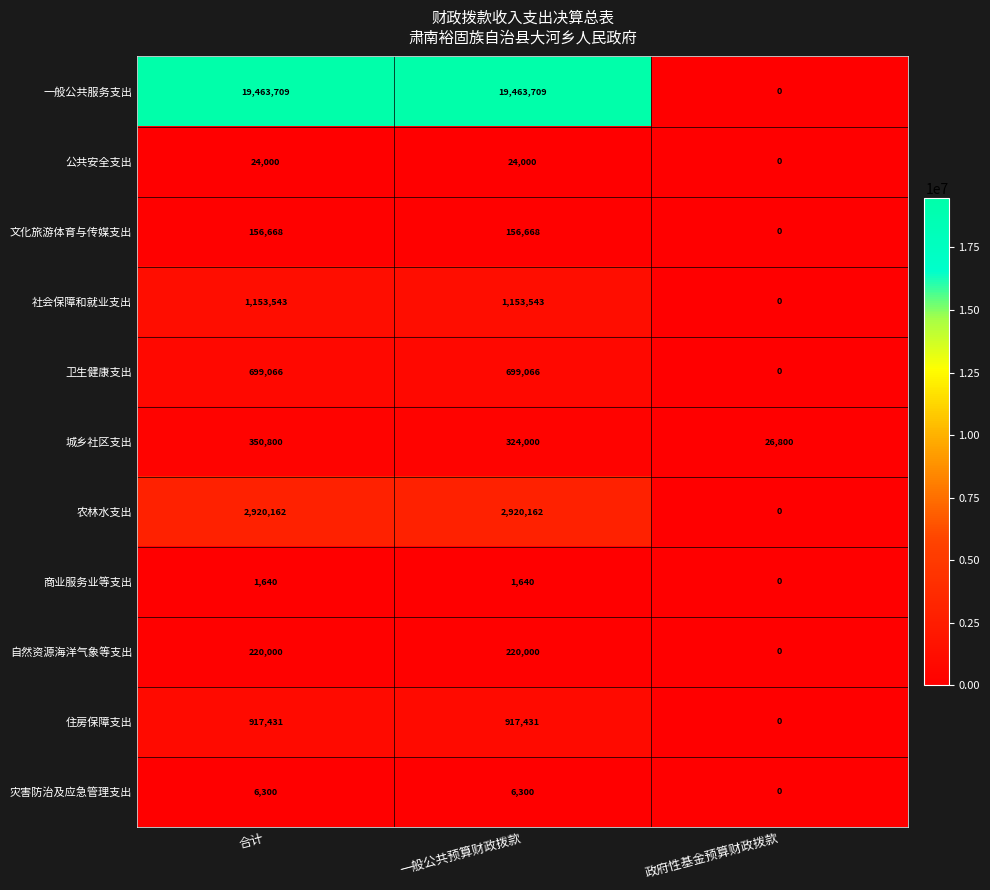

The value of 住房保障支出 at 一般公共预算财政拨款 is 917431. True or false?

True